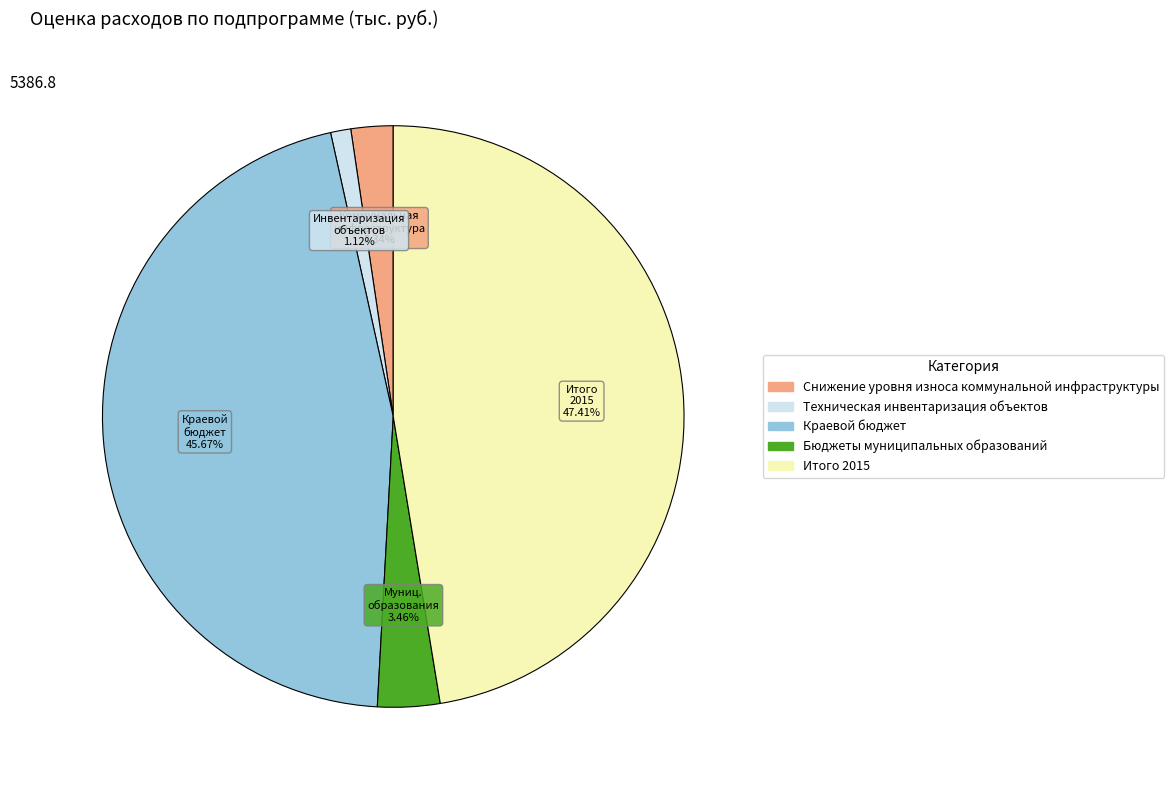

To the nearest percent, what percentage of the pie is Итого 2015?

47%